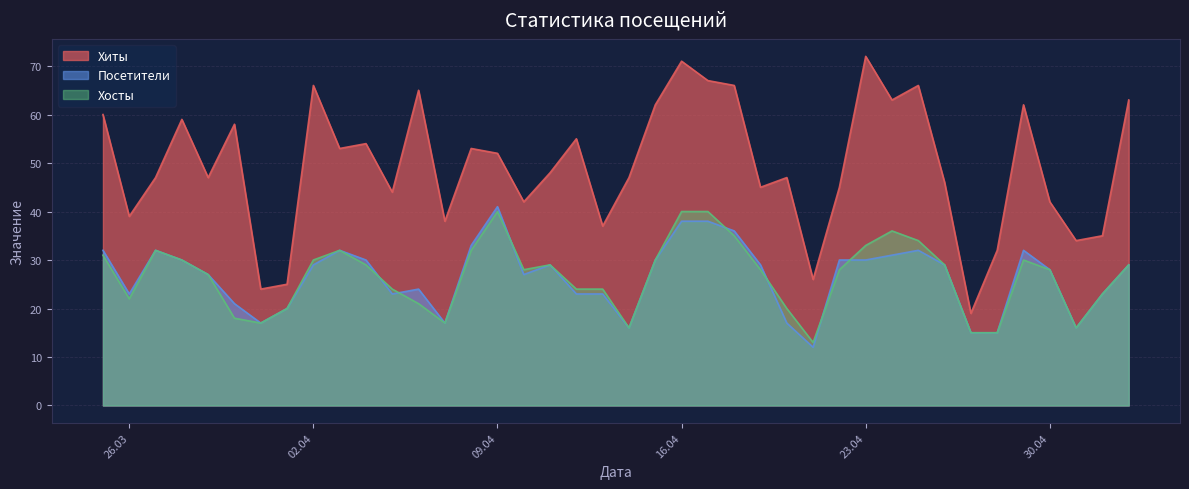

True or false: Хосты has a value of 42 at 30.04.

False